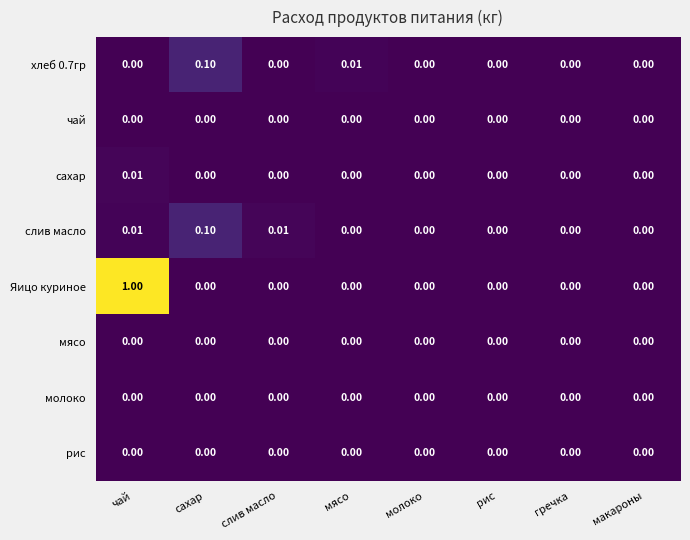

At which category is the sum across all series the highest?

чай